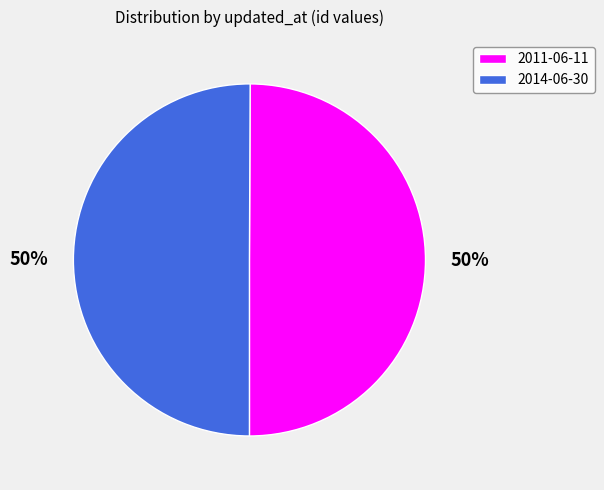

Count the number of slices in the pie.

2